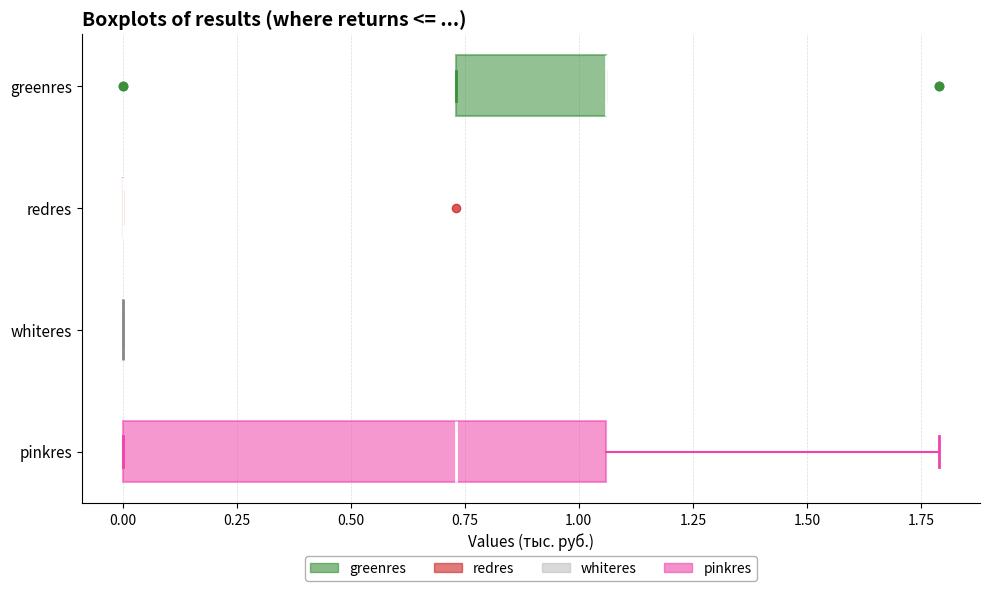

Which box is the widest, from its left edge to its right edge?

pinkres